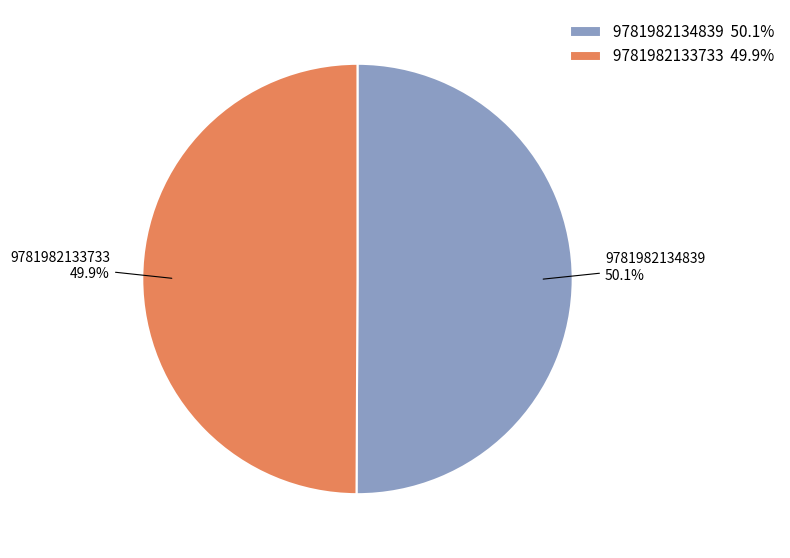

What percentage is the 9781982133733 slice, to the nearest percent?

50%